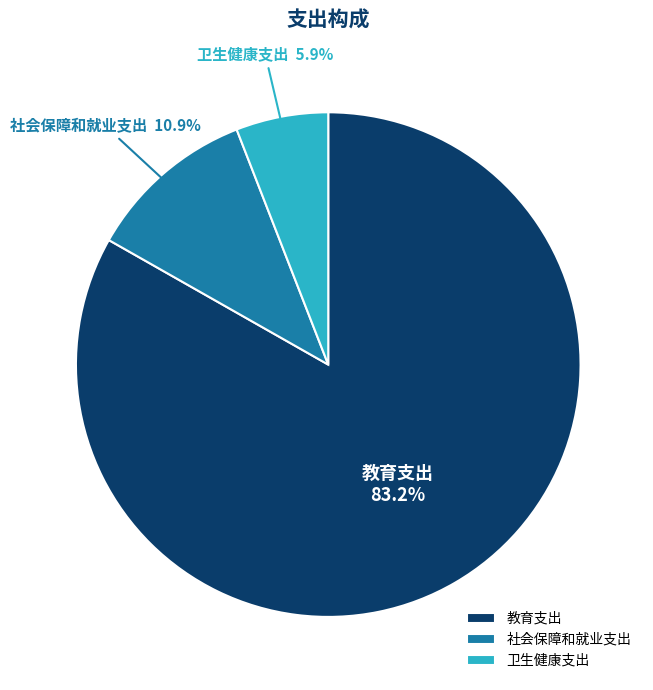

Which slice is the smallest?

卫生健康支出